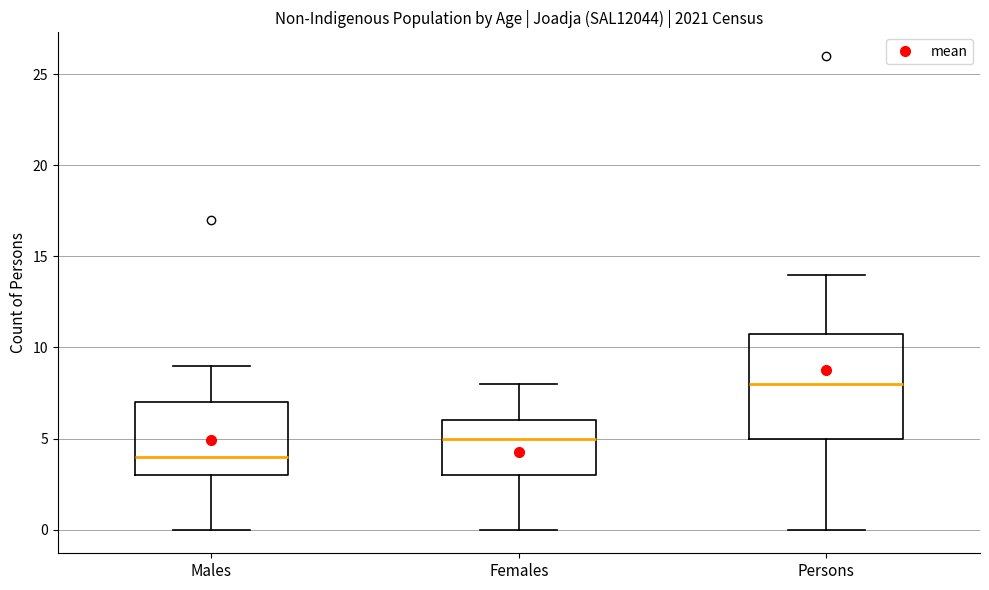

Reading left to right, read every box against the y-axis: the position of its median line, the range the box covers, and the ends of its whiskers. The values are not printed on the chart, so give them approximately, as read against the axis.

Males: median 4, box 3 to 7, whiskers 0 to 9
Females: median 5, box 3 to 6, whiskers 0 to 8
Persons: median 8, box 5 to 11, whiskers 0 to 14